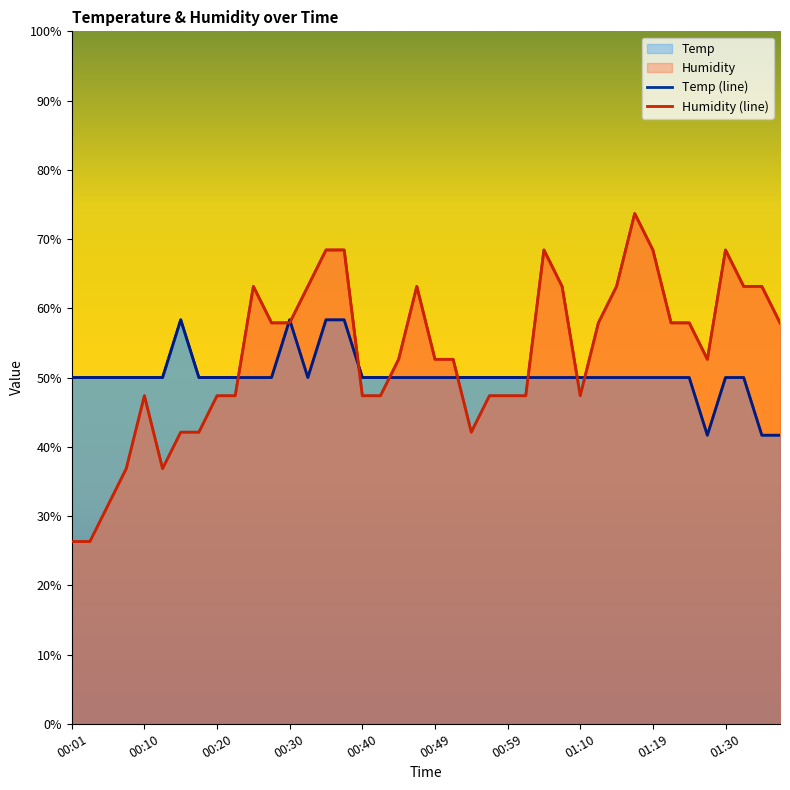

Which has a higher value, 01:15 or 01:32?

01:15